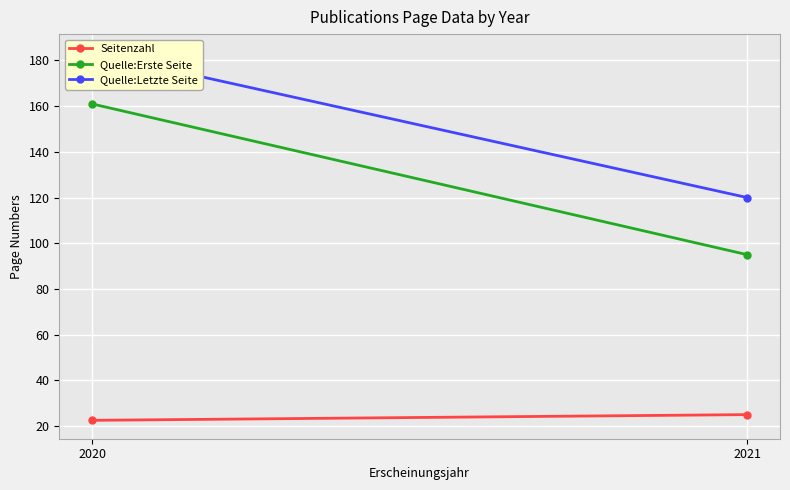

Rank the series by their average value, from highest to lowest.

Quelle:Letzte Seite, Quelle:Erste Seite, Seitenzahl